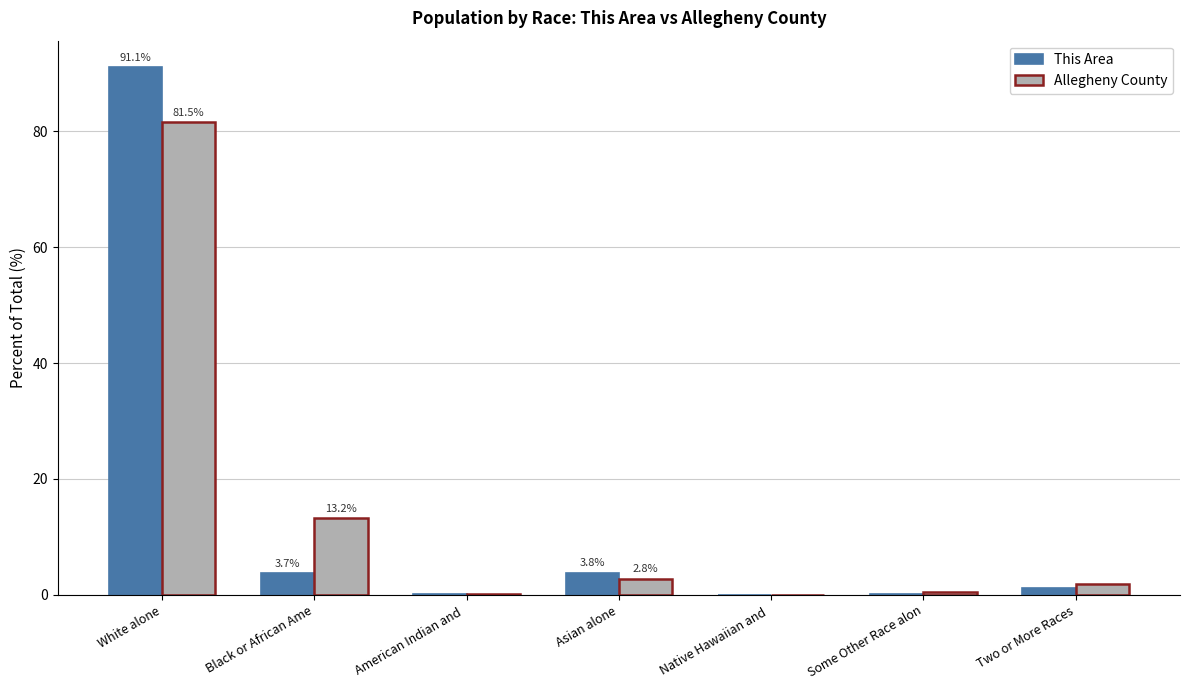

Count the number of categories in the chart.

7